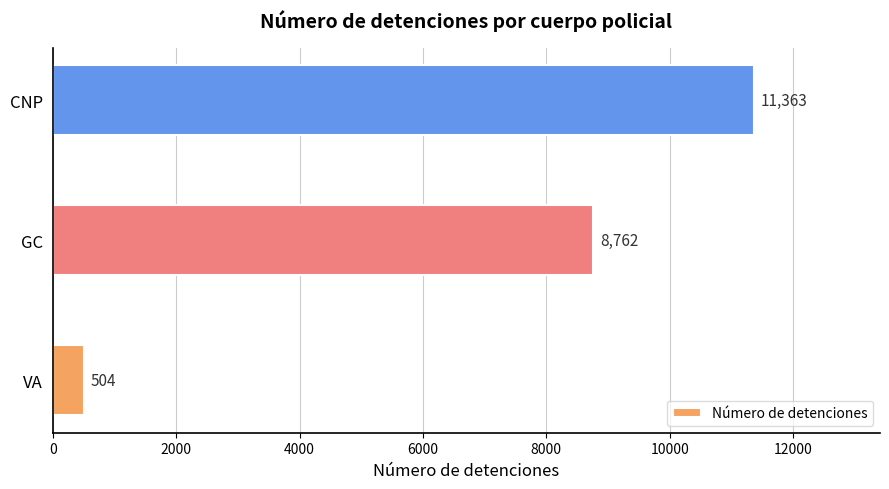

List the labels in order of value, largest first.

CNP, GC, VA